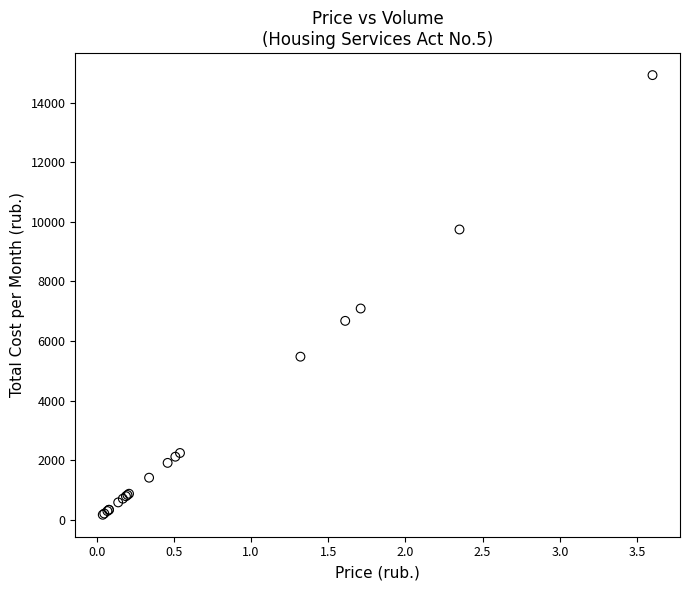

What Y value in the scatter plot is closest to 7543?

7087.4